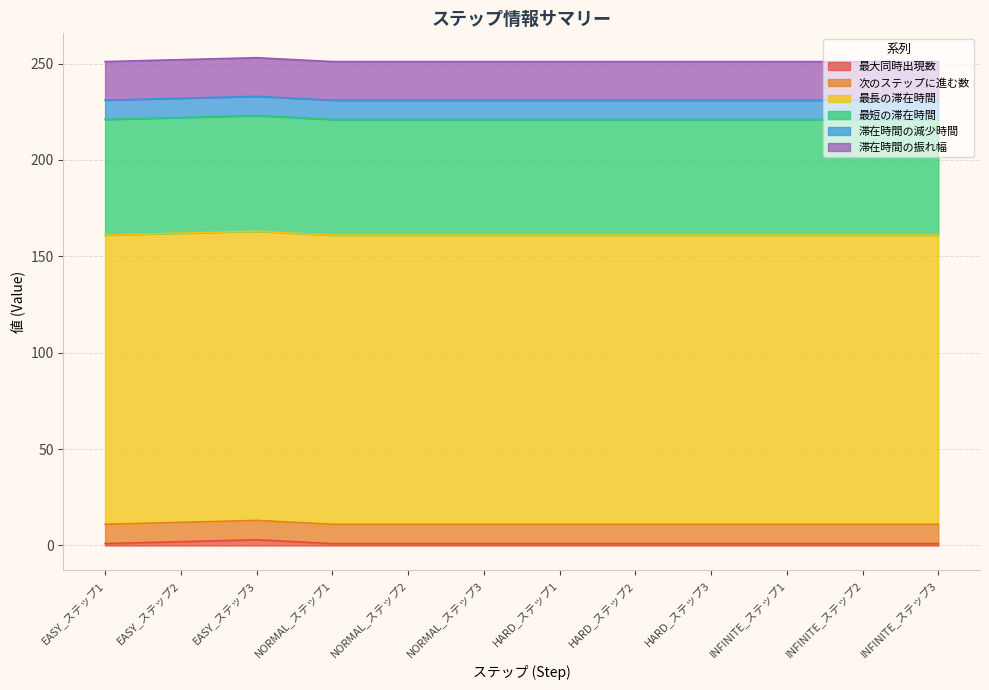

What is the sum of all 最長の滞在時間 values?

1800